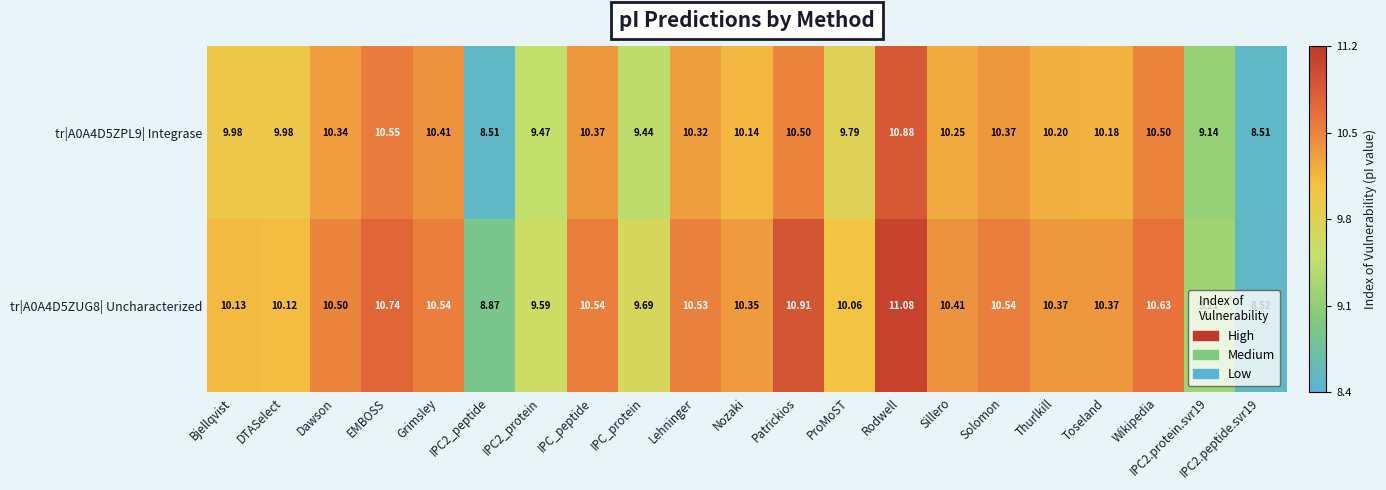

Is the value of tr|A0A4D5ZUG8| Uncharacterized at Wikipedia greater than the value of tr|A0A4D5ZPL9| Integrase at DTASelect?

Yes